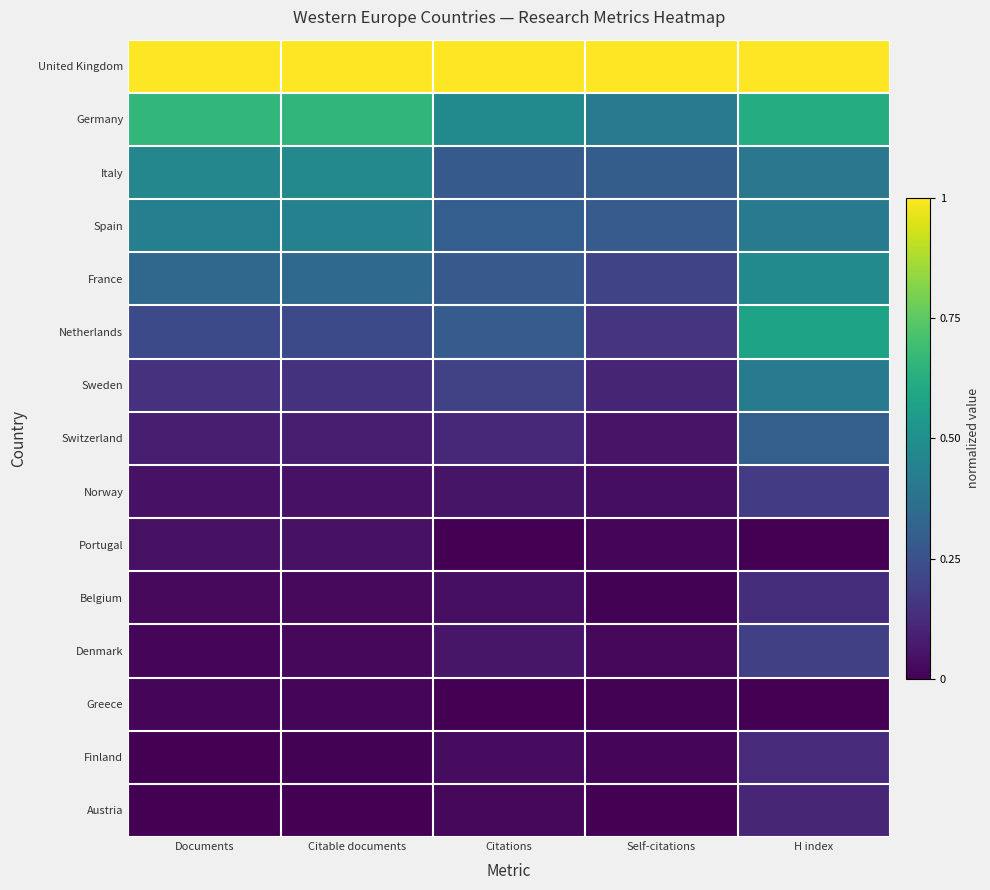

Reading left to right, list all the values displayed in this chart.

United Kingdom: Documents=1.0	Citable documents=1.0	Citations=1.0	Self-citations=1.0	H index=1.0
Germany: Documents=0.7	Citable documents=0.7	Citations=0.5	Self-citations=0.4	H index=0.6
Italy: Documents=0.5	Citable documents=0.5	Citations=0.3	Self-citations=0.3	H index=0.4
Spain: Documents=0.4	Citable documents=0.4	Citations=0.3	Self-citations=0.3	H index=0.4
France: Documents=0.3	Citable documents=0.3	Citations=0.3	Self-citations=0.2	H index=0.5
Netherlands: Documents=0.2	Citable documents=0.2	Citations=0.3	Self-citations=0.2	H index=0.6
Sweden: Documents=0.1	Citable documents=0.1	Citations=0.2	Self-citations=0.1	H index=0.4
Switzerland: Documents=0.1	Citable documents=0.1	Citations=0.1	Self-citations=0.1	H index=0.3
Norway: Documents=0.0	Citable documents=0.0	Citations=0.1	Self-citations=0.0	H index=0.2
Portugal: Documents=0.0	Citable documents=0.0	Citations=0.0	Self-citations=0.0	H index=0.0
Belgium: Documents=0.0	Citable documents=0.0	Citations=0.0	Self-citations=0.0	H index=0.1
Denmark: Documents=0.0	Citable documents=0.0	Citations=0.1	Self-citations=0.0	H index=0.2
Greece: Documents=0.0	Citable documents=0.0	Citations=0.0	Self-citations=0.0	H index=0.0
Finland: Documents=0.0	Citable documents=0.0	Citations=0.0	Self-citations=0.0	H index=0.1
Austria: Documents=0.0	Citable documents=0.0	Citations=0.0	Self-citations=0.0	H index=0.1